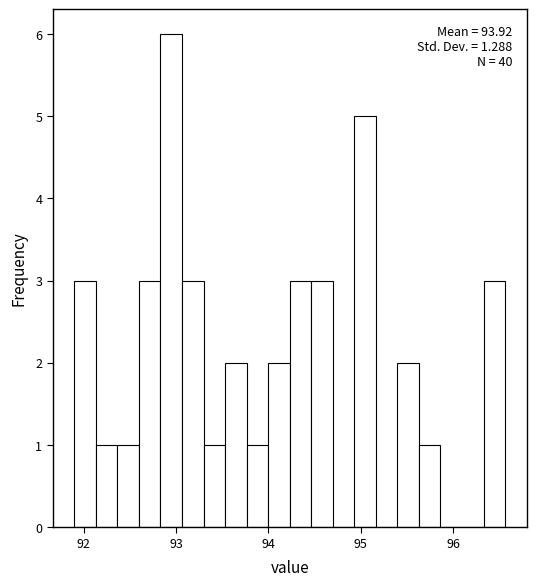

Read against the x-axis, roughly where is the centre of the tallest bar?

92.9